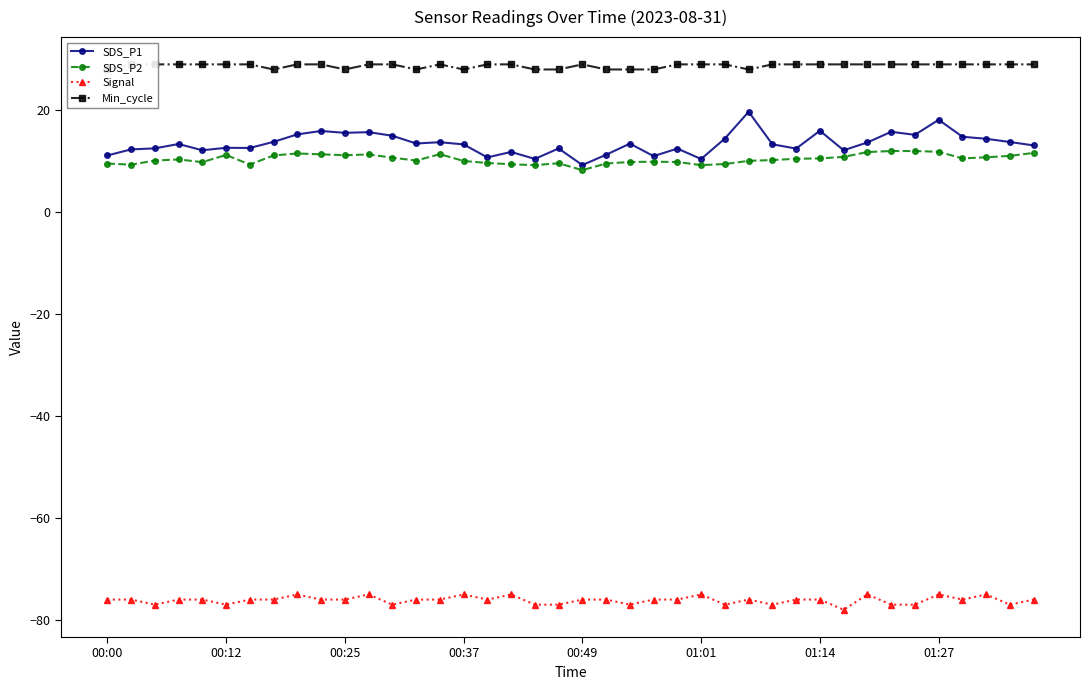

Which category has the highest value in the SDS_P1 series?

27